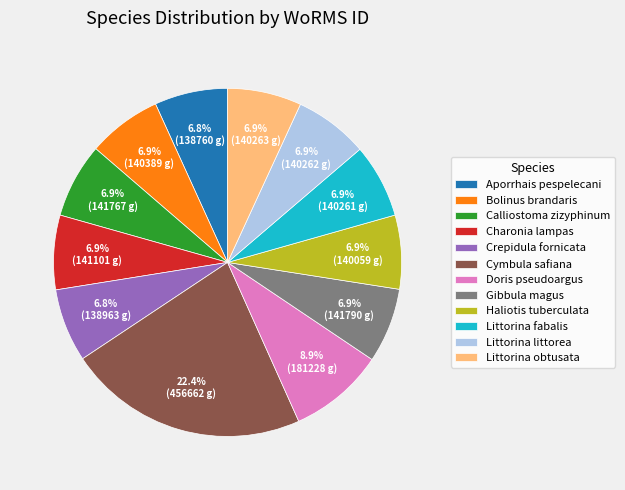

What percentage is NOT represented by Gibbula magus?

93.1%